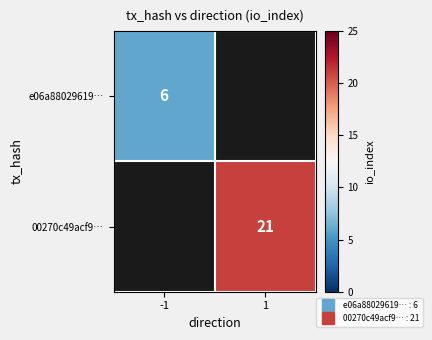

How many values in 00270c49acf9… are above zero?

1